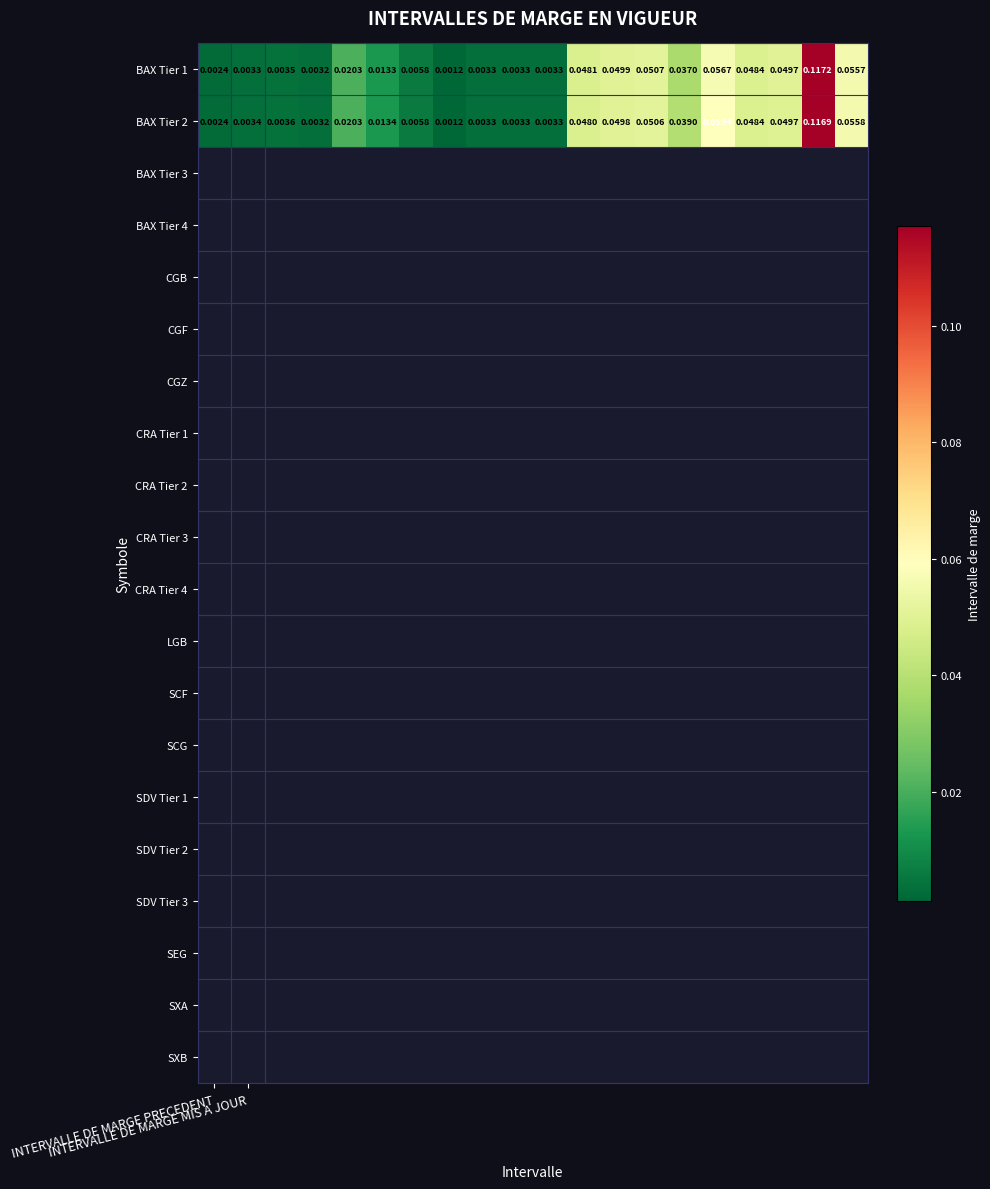

How many data points does each series have?

20